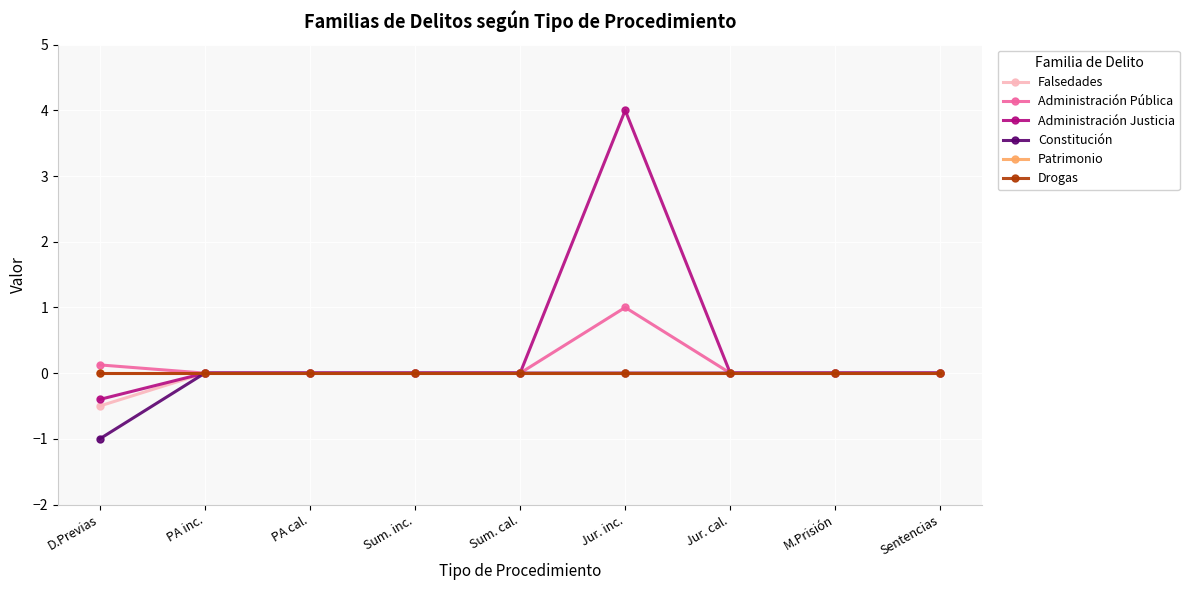

What position from the right is Jur. cal.?

3